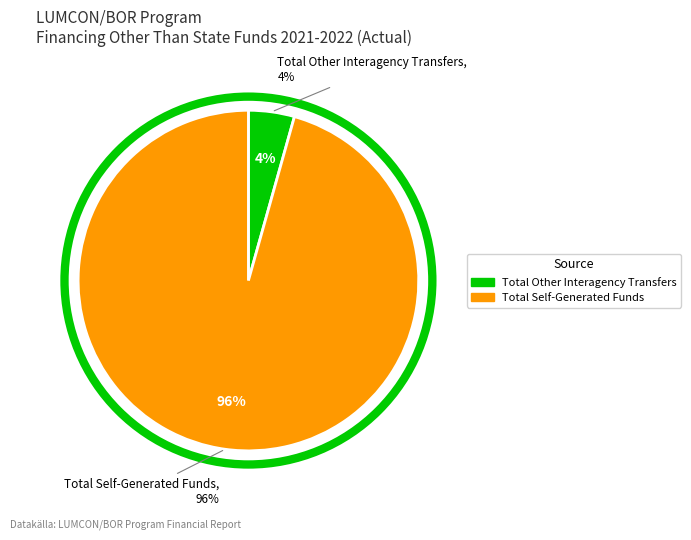

Does Federal Program Admin. account for over 50% of the chart?

No